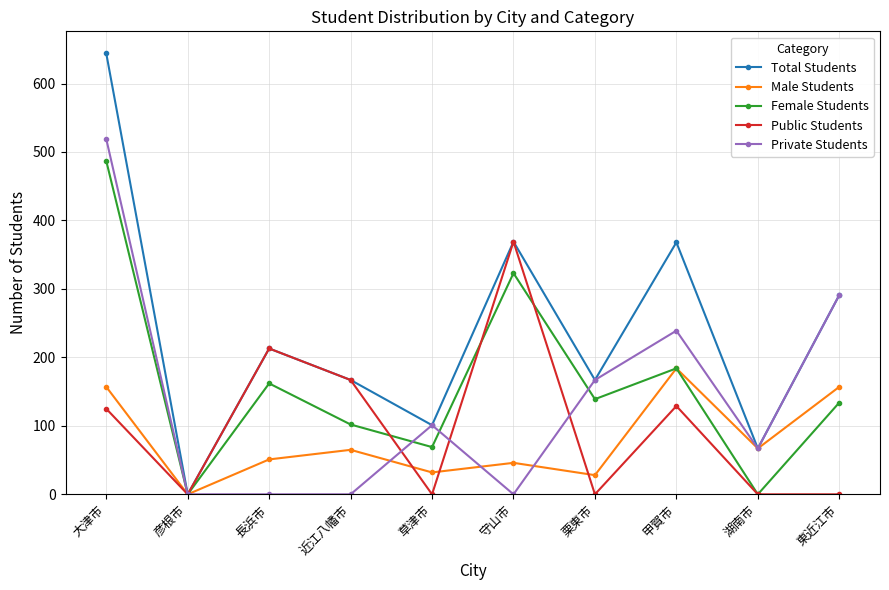

How many interior local valleys does the Total Students series have?

4